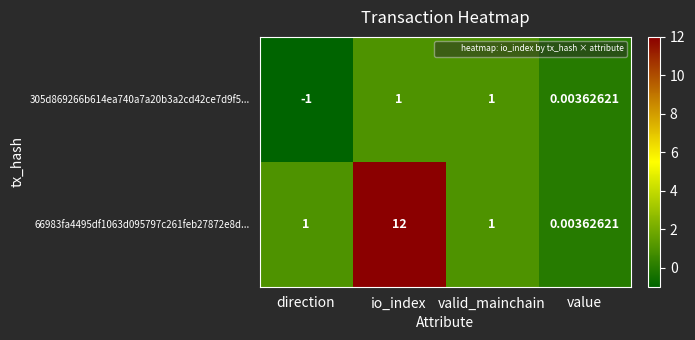

What is the minimum value shown in the chart?

-1.0